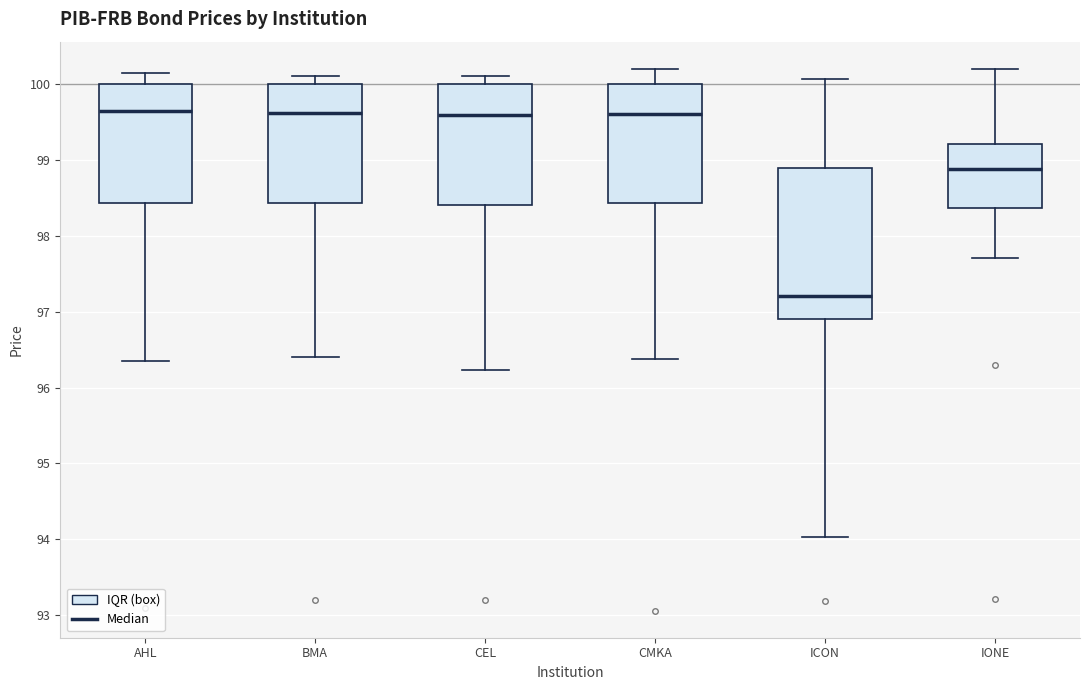

Where is the upper edge of the box for BMA on the y-axis? The values are not printed on the chart, so give them approximately, as read against the axis.

100.0